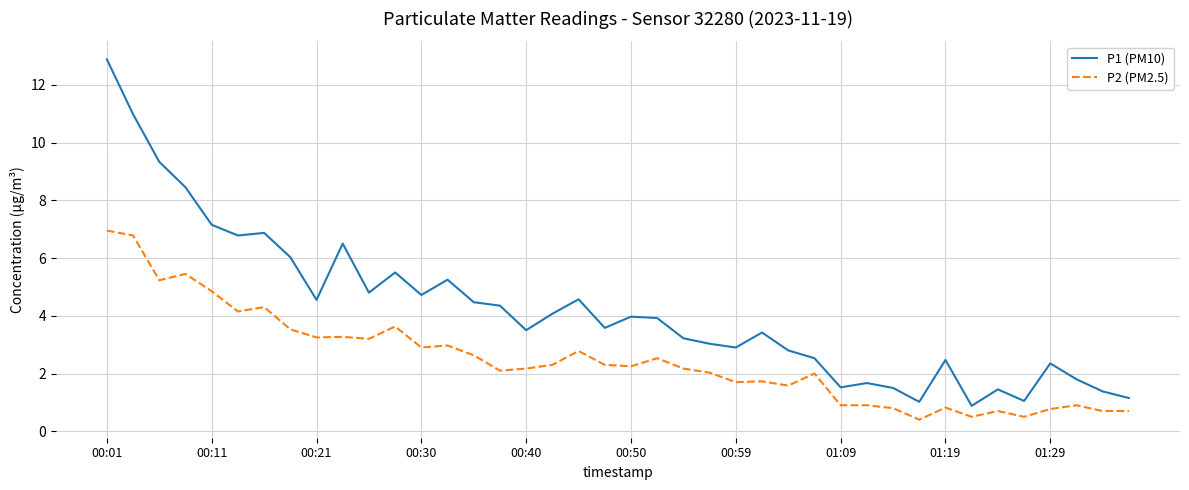

True or false: P1 (PM10) and P2 (PM2.5) cross at least once.

False